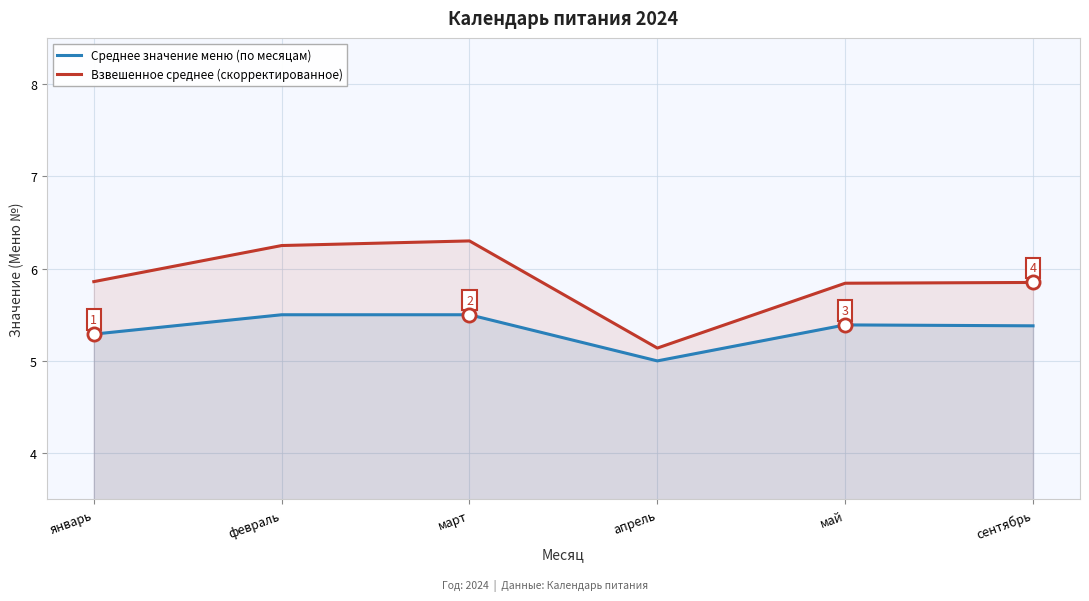

What are all the series names shown in the legend?

Среднее значение меню (по месяцам), Взвешенное среднее (скорректированное)